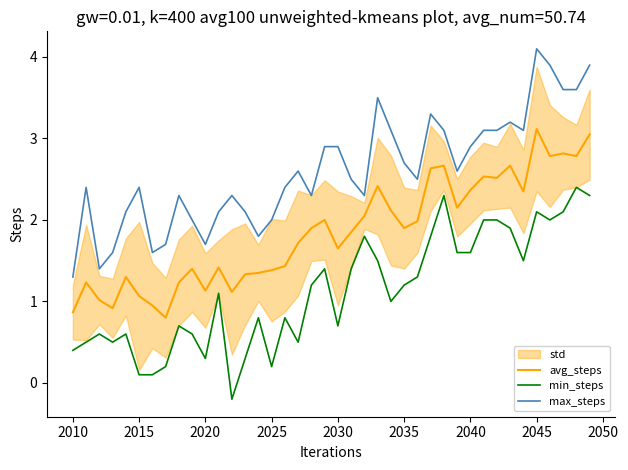

At how many categories does at least one series exceed 3?

13